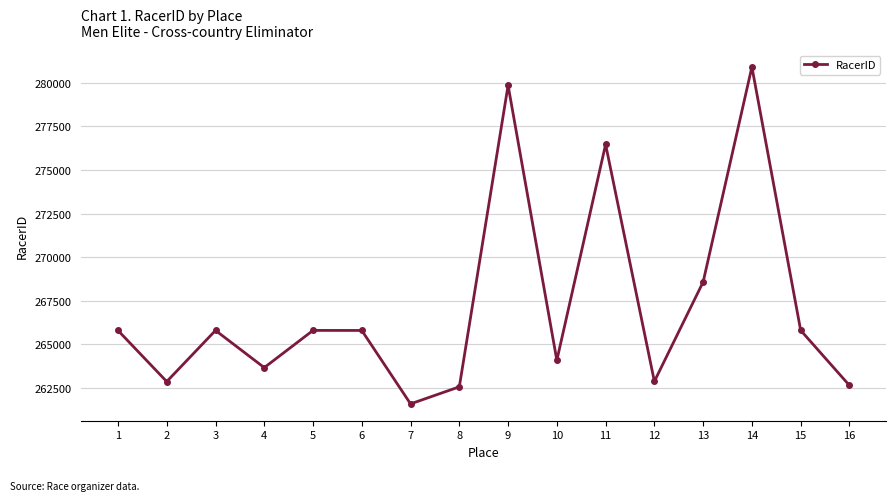

What is the change in value from 6 to 7?

-4210